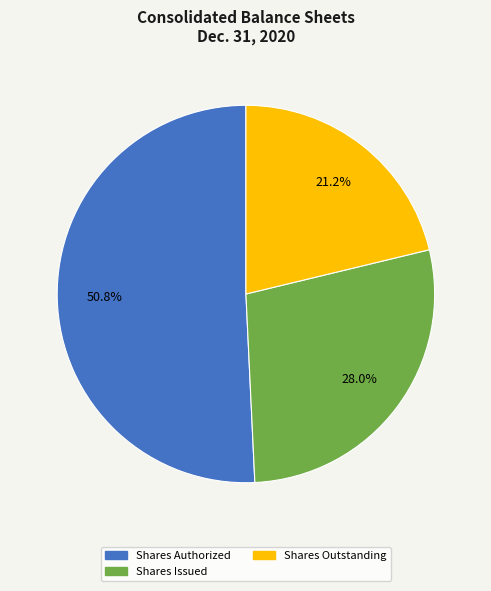

Is there any slice that represents more than half of the pie?

Yes